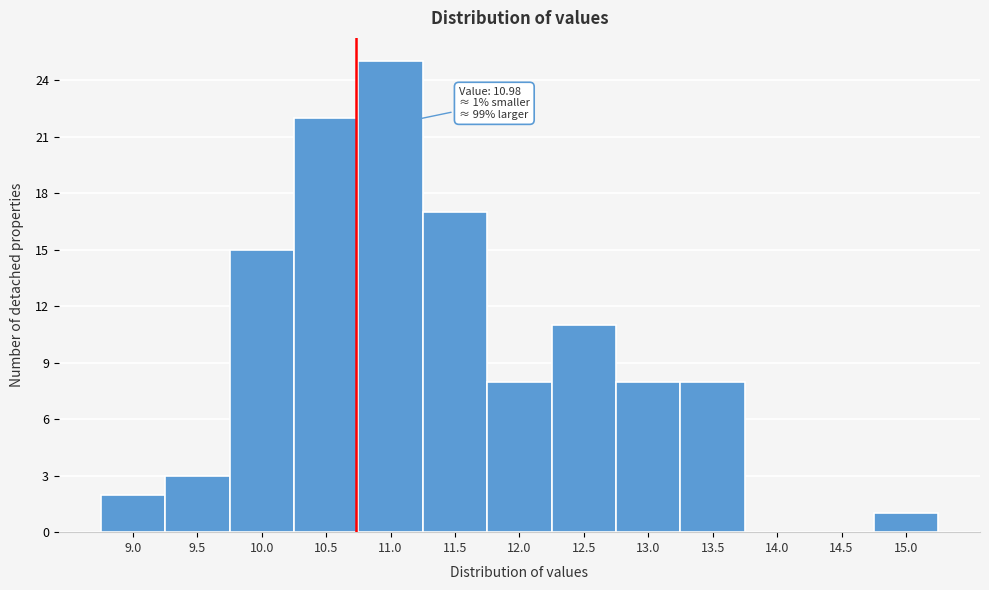

Reading left to right, what are all the values shown in this chart?

9.0=2	9.5=3	10.0=15	10.5=22	11.0=25	11.5=17	12.0=8	12.5=11	13.0=8	13.5=8	14.0=0	14.5=0	15.0=1